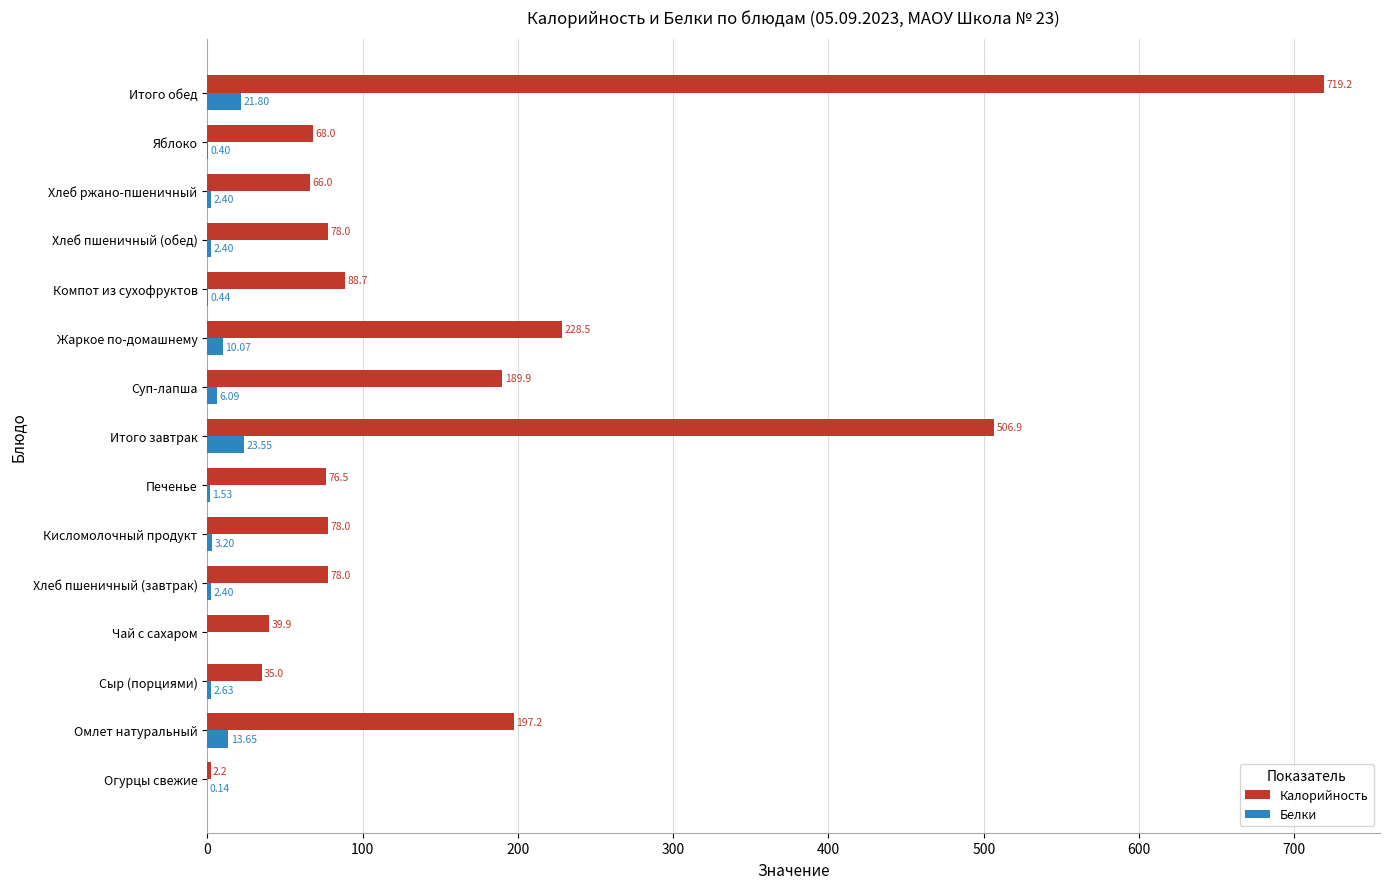

At which label is Калорийность closest to 360?

Жаркое по-домашнему